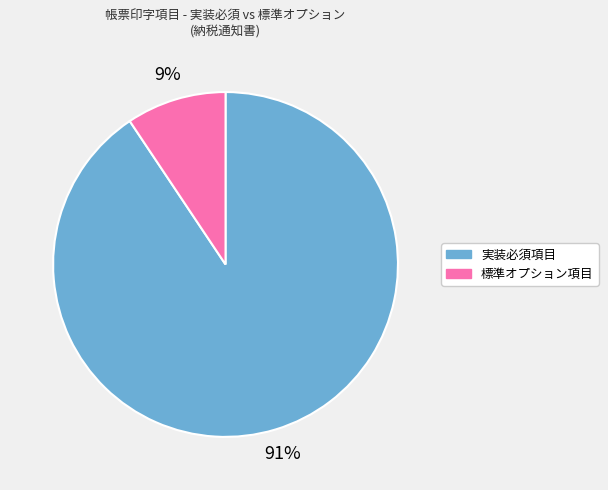

To the nearest percent, what is the average slice percentage?

50%